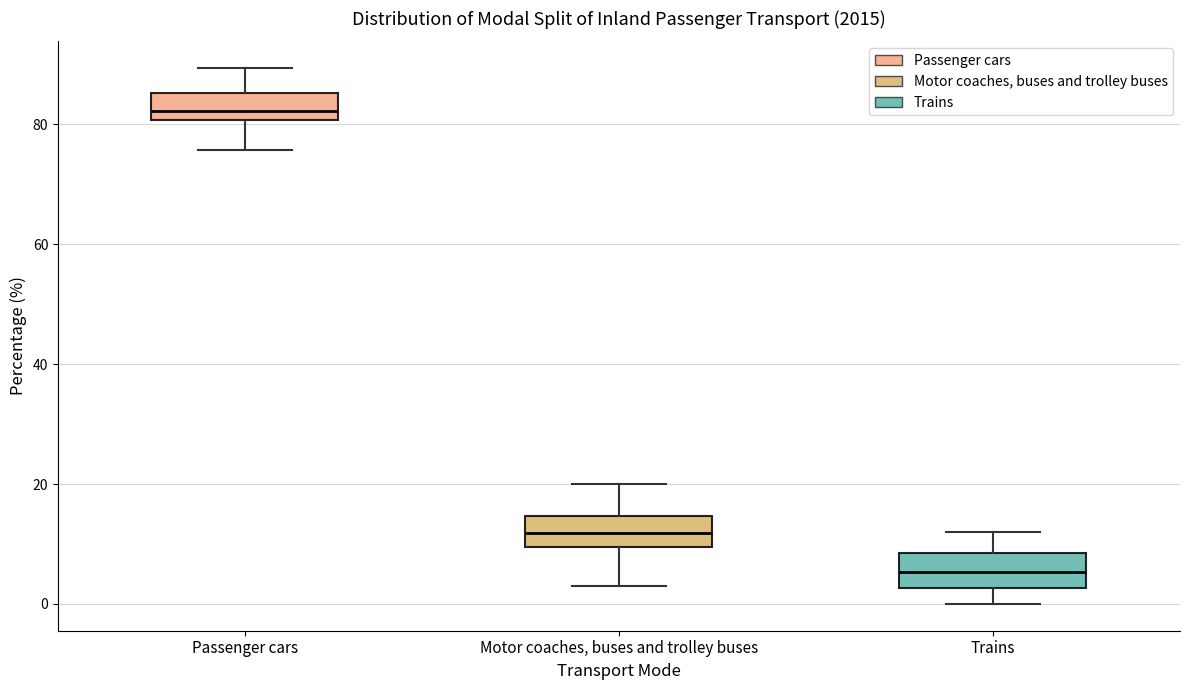

Where does the lower whisker of the box for Passenger cars end on the y-axis? The values are not printed on the chart, so give them approximately, as read against the axis.

76